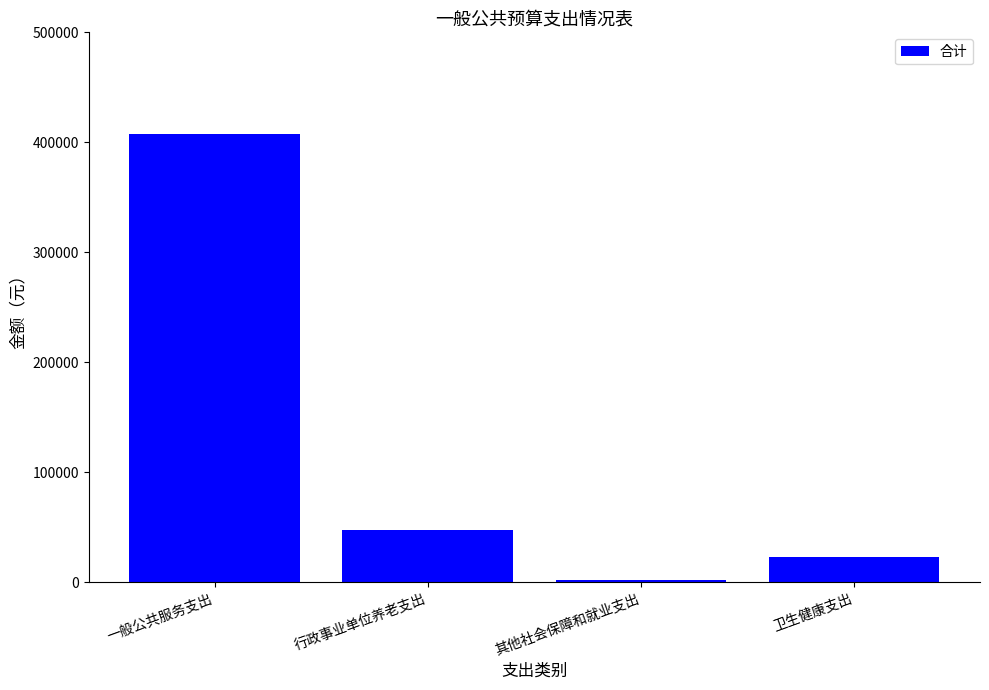

How many bars are there in total?

4